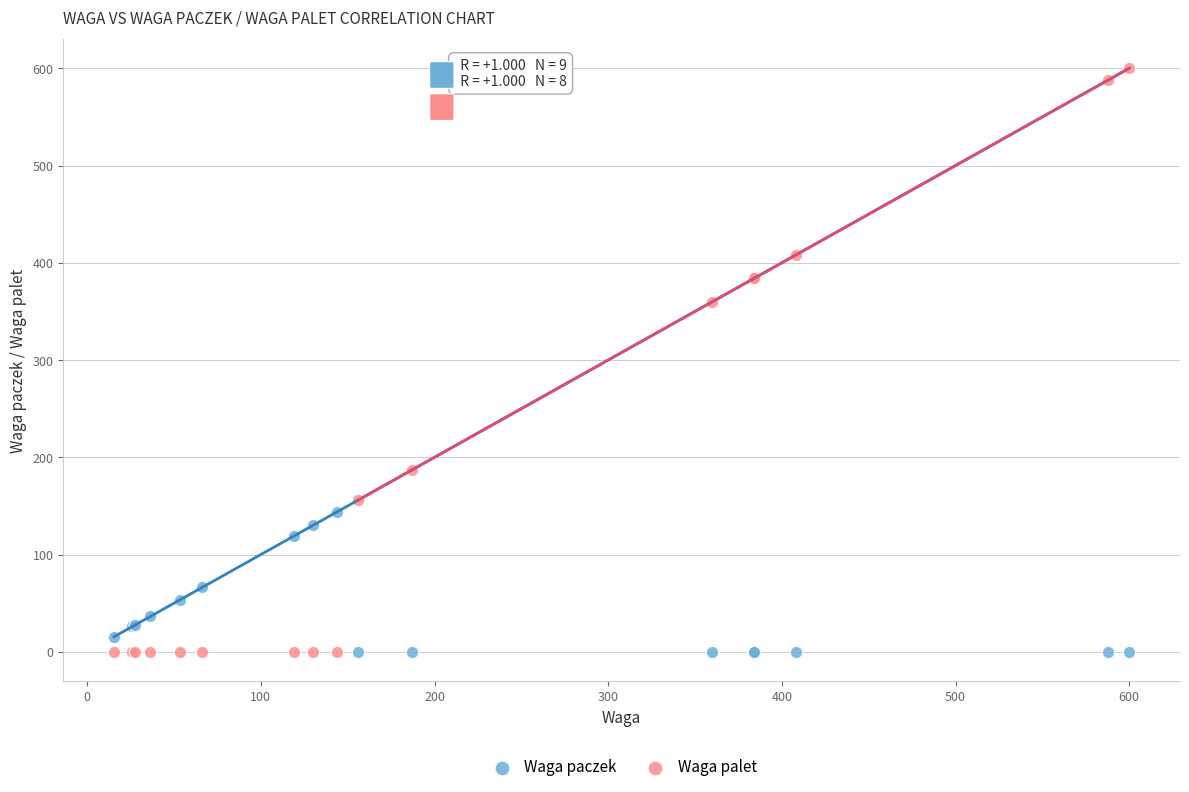

Across all series, what Y value is closest to 300?

360.0